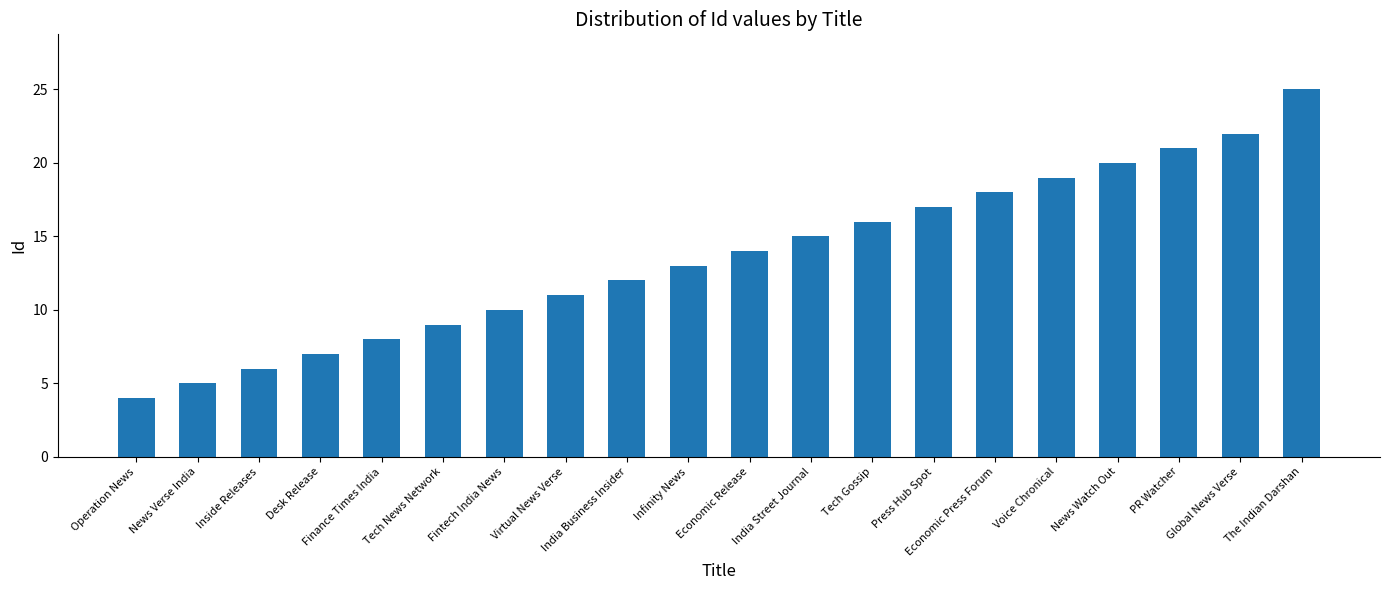

What is the ratio of the value at PR Watcher to the value at India Street Journal?

1.4